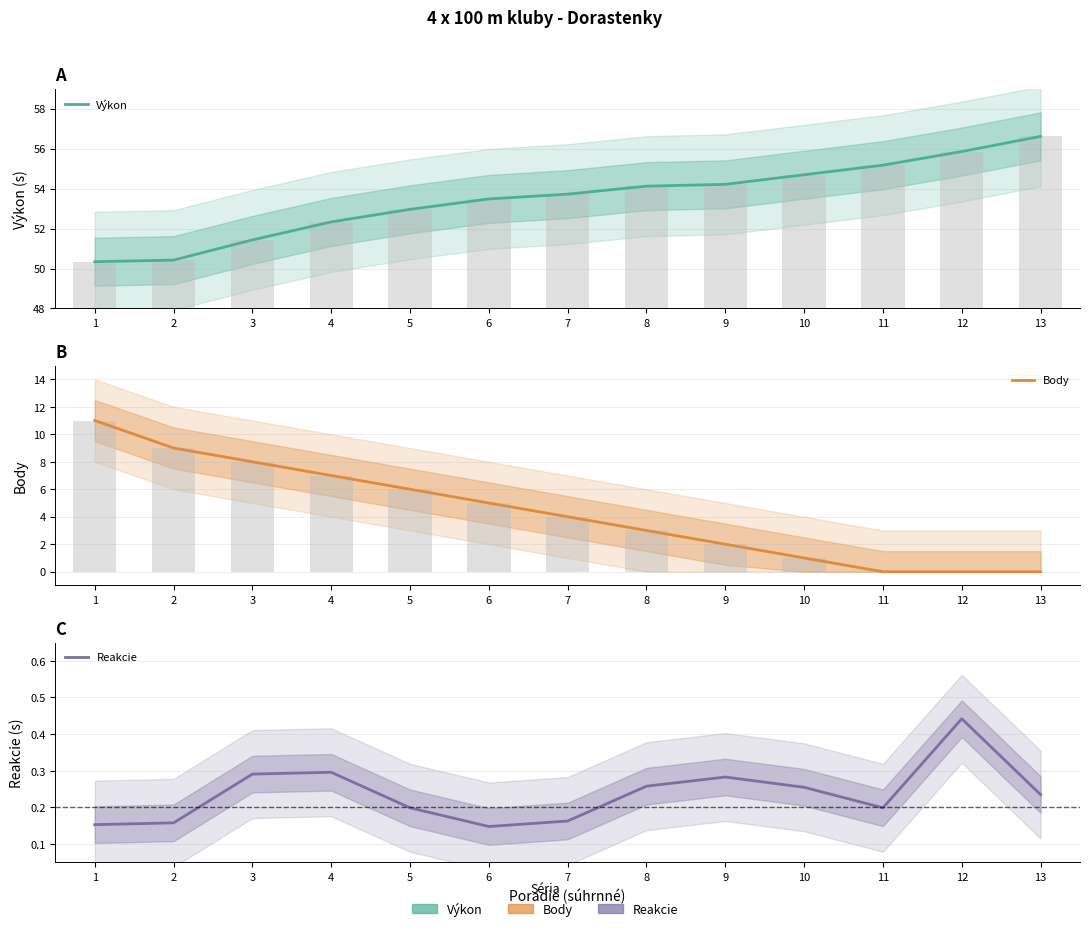

What is the value of the Reakcie bar at the 8th from the left?

0.3